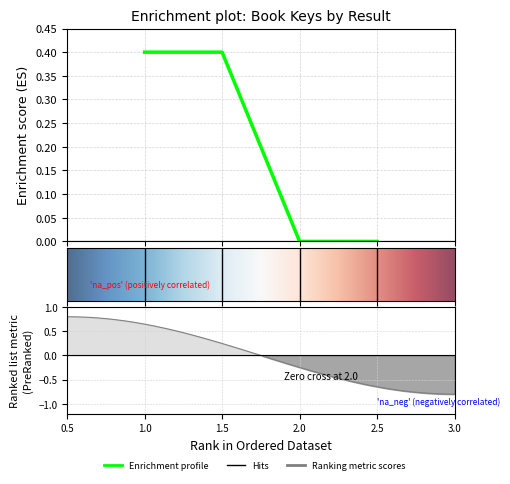

Reading left to right, transcribe all the data shown in this chart.

0.4	0.4	0.0	0.0